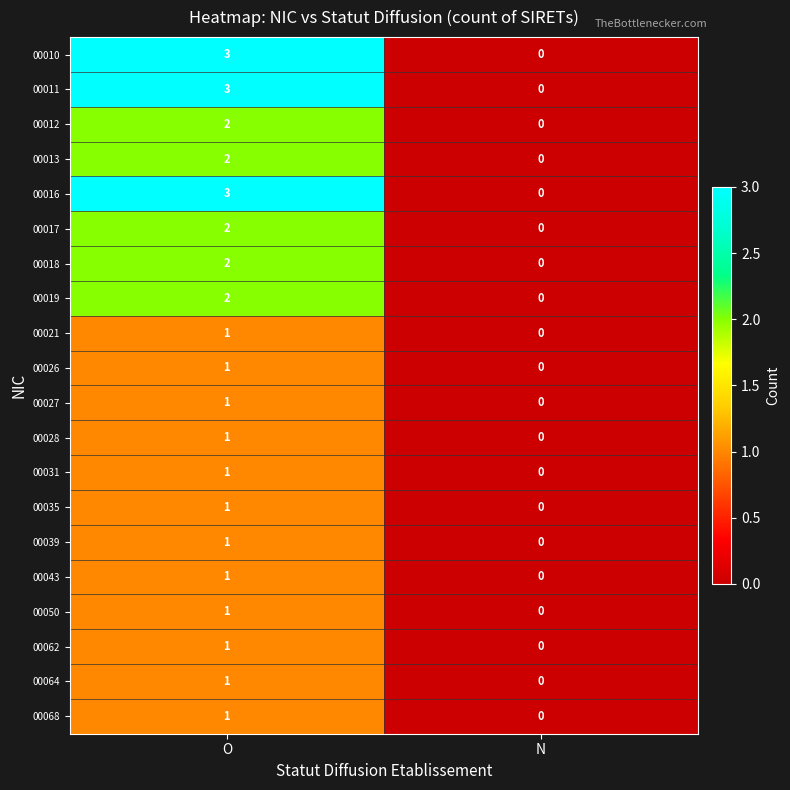

What is the sum of the 00016 values at O and N?

3